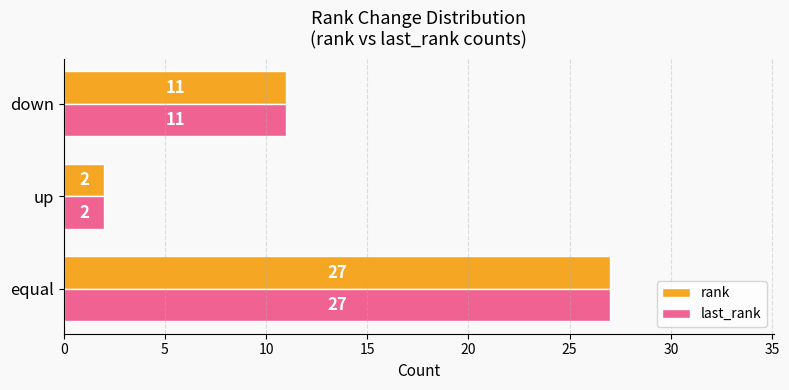

Rank the categories by rank value from lowest to highest.

up, down, equal